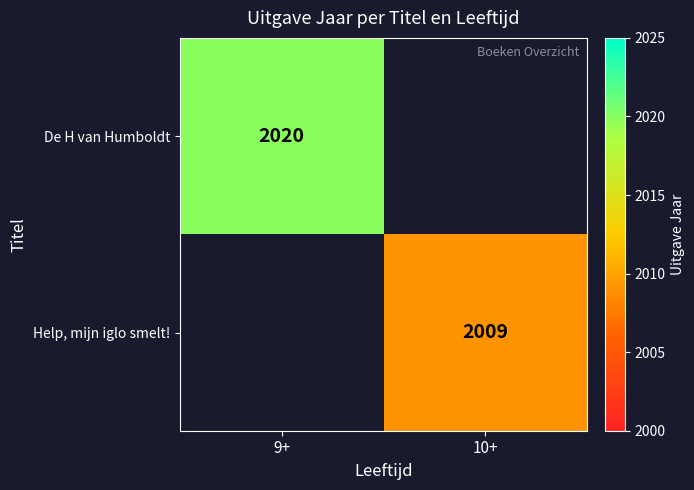

The Help, mijn iglo smelt! series shows 3548 at 10+. True or false?

False